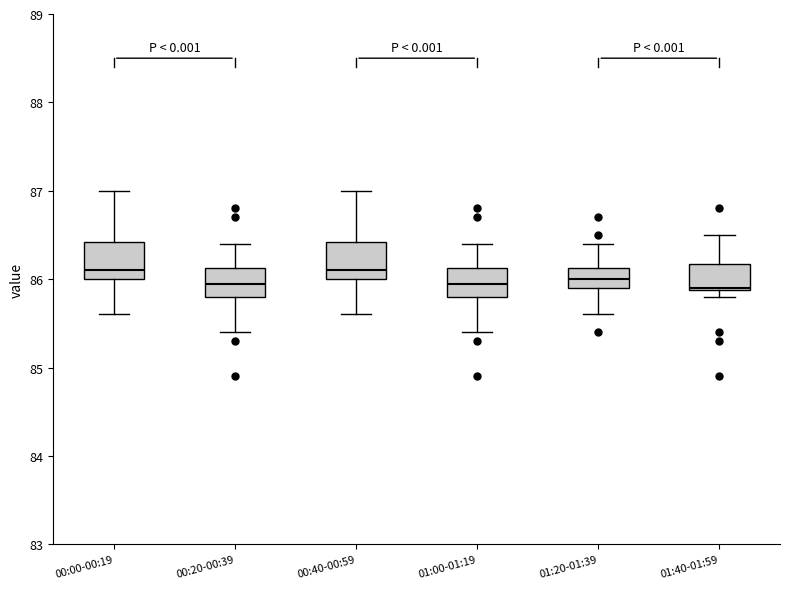

Where does the median line of the box for 00:00-00:19 sit on the y-axis? The values are not printed on the chart, so give them approximately, as read against the axis.

86.1